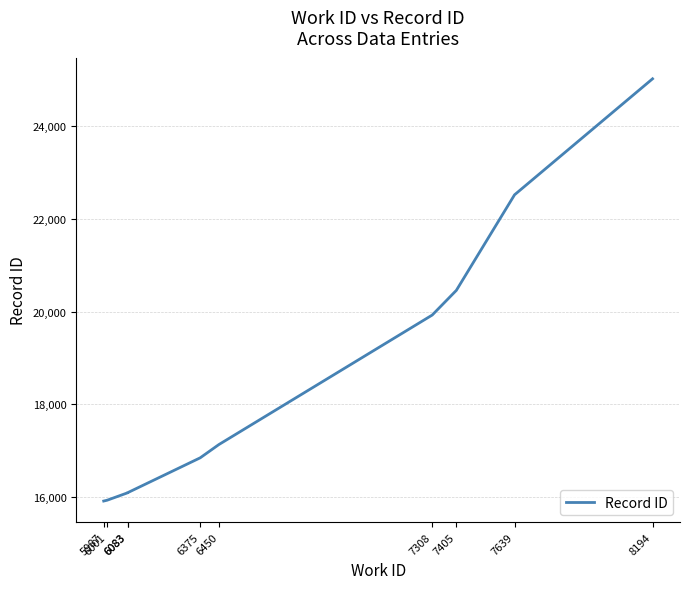

What is the greatest value displayed?

25007